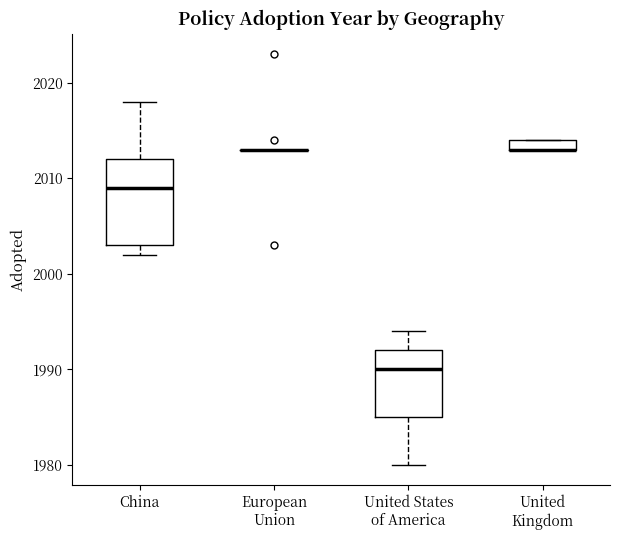

Which box is the tallest, from its lower edge to its upper edge?

China